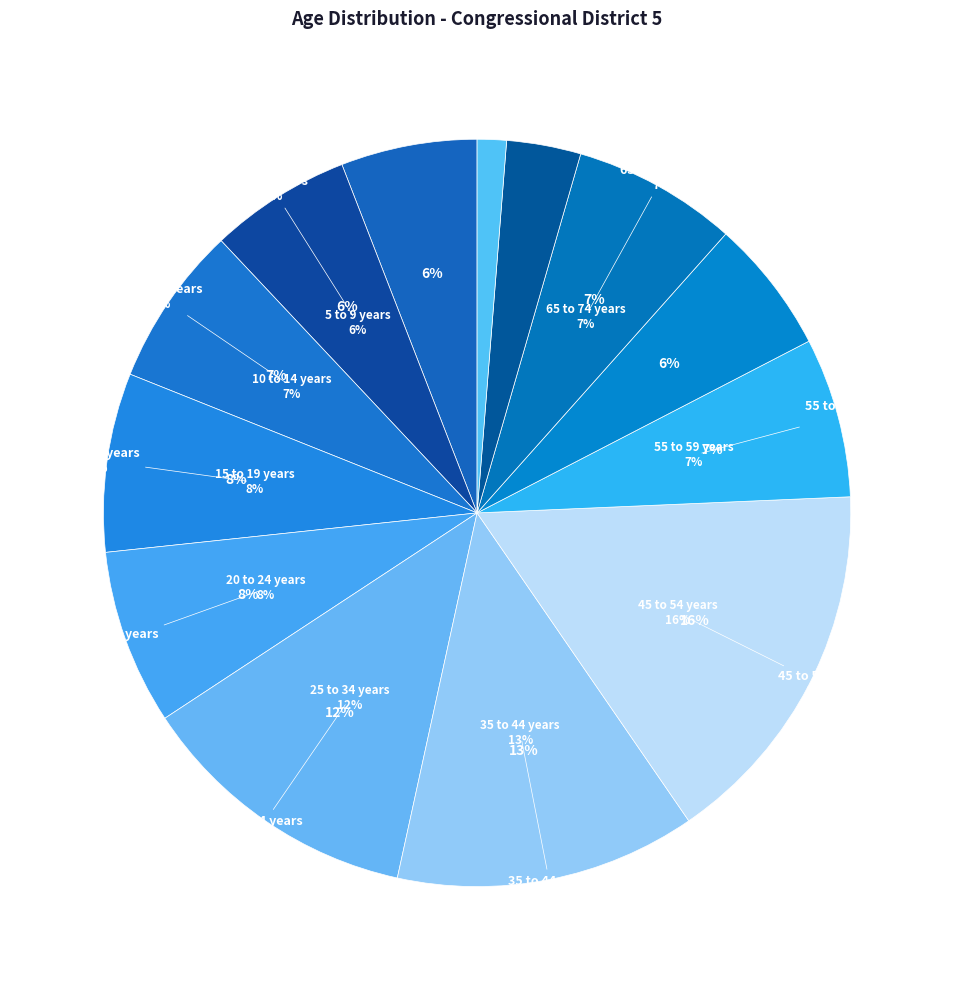

Is the sum of Under 5 years and 60 to 64 years greater than half?

No